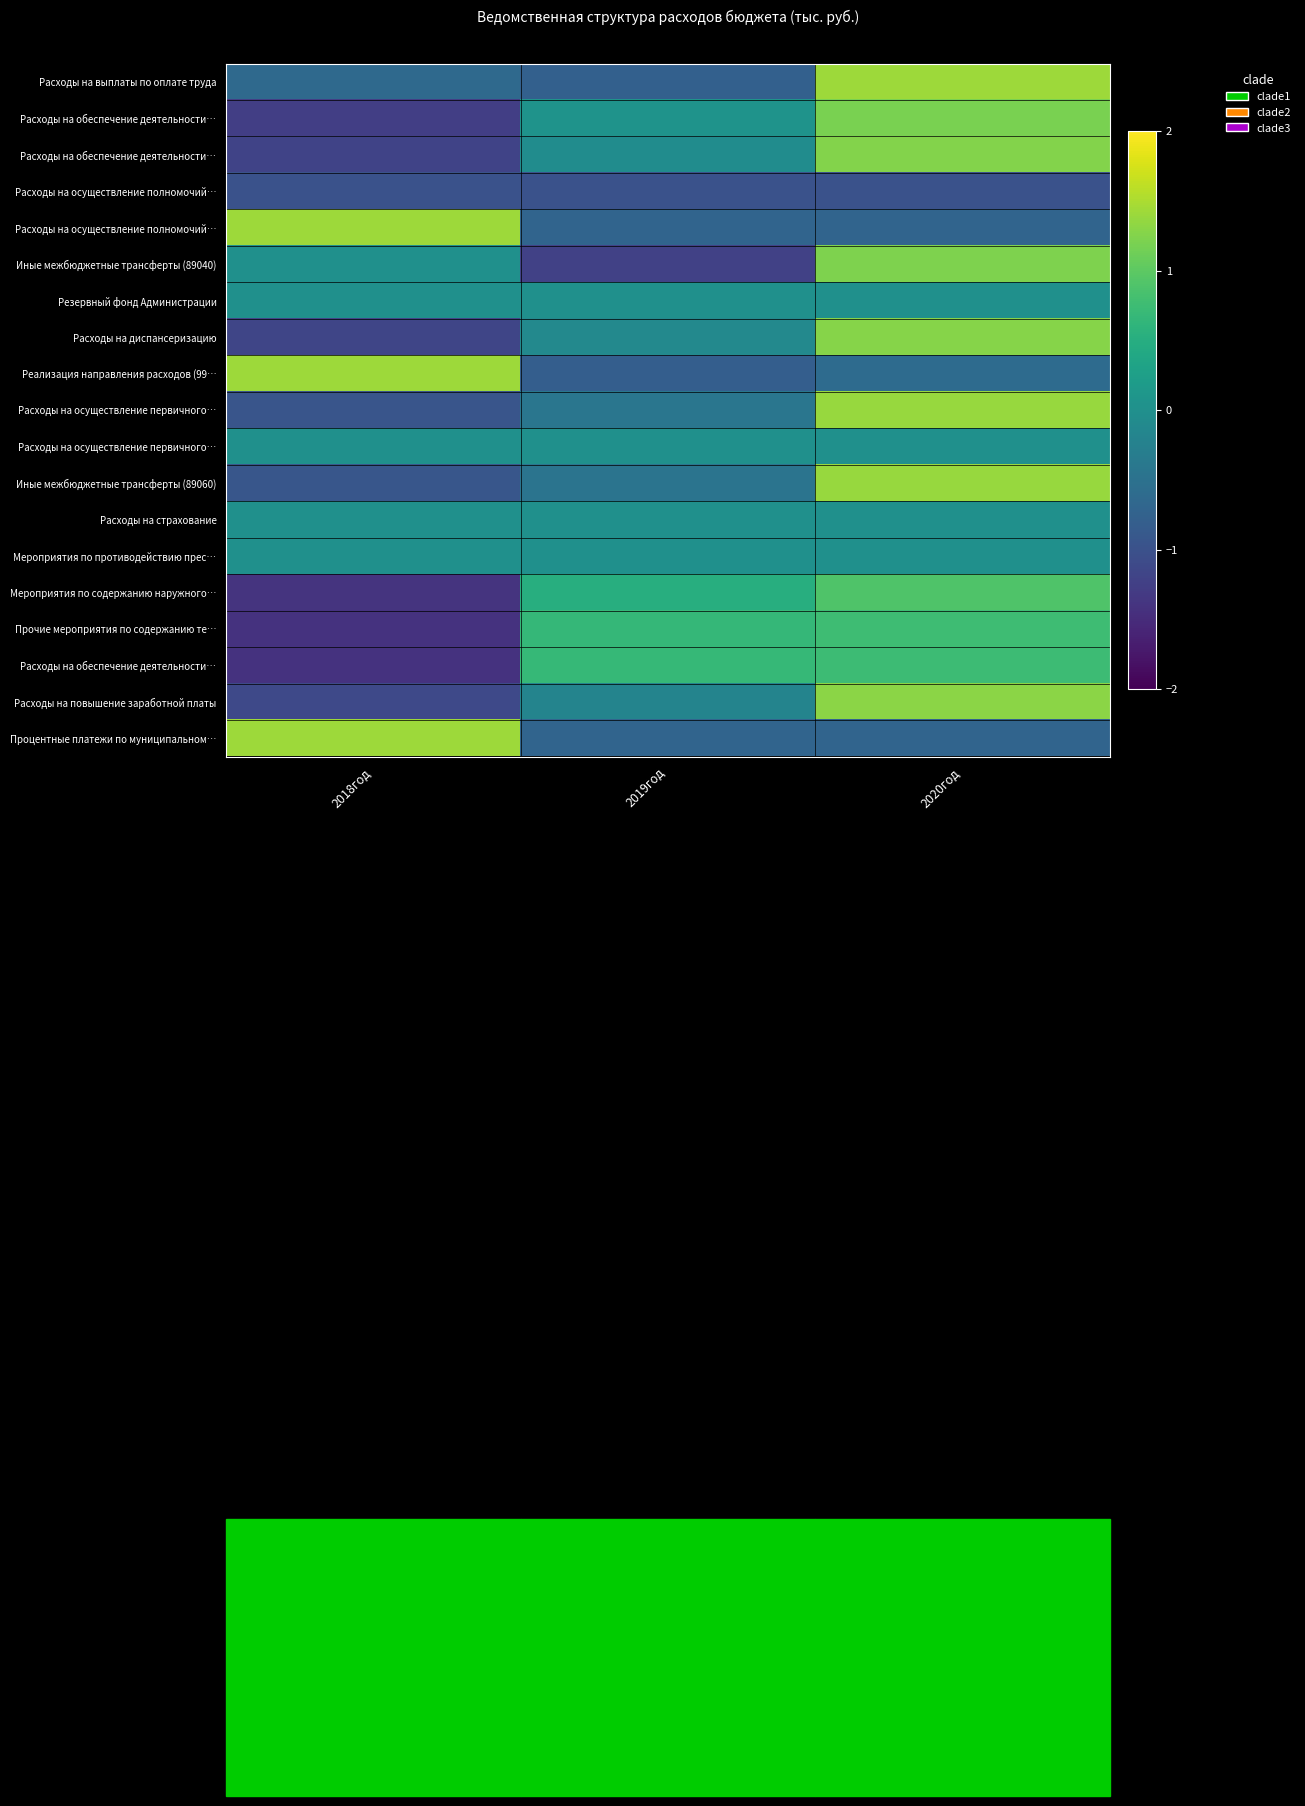

Which label corresponds to the smallest value in the chart?

2018год